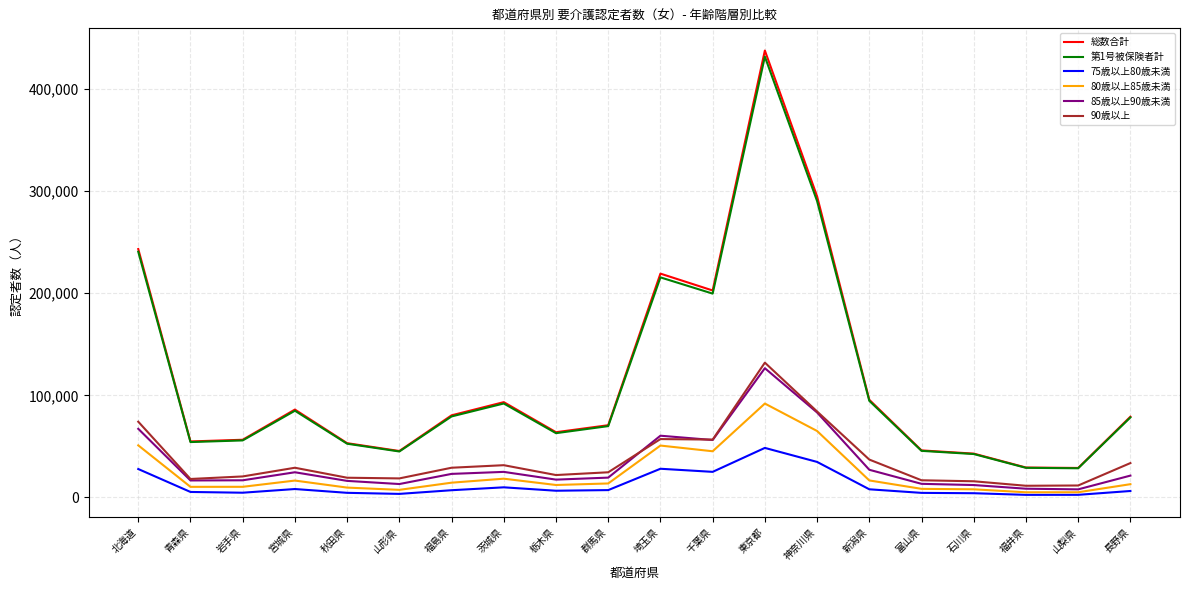

True or false: 総数合計 and 80歳以上85歳未満 intersect in this chart.

False